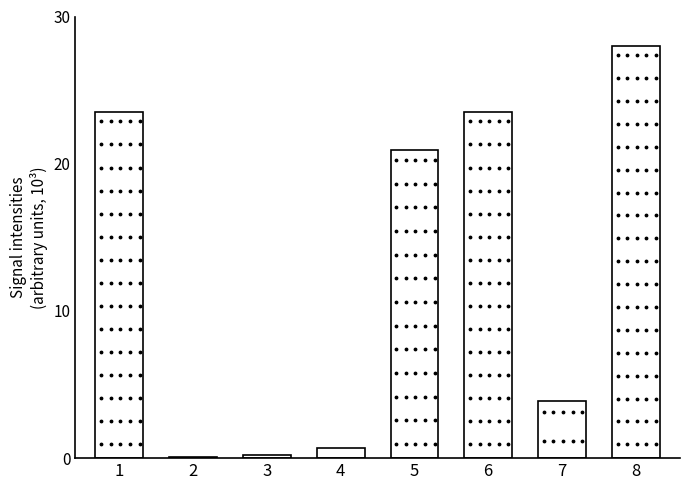

How many data points does each series have?

8